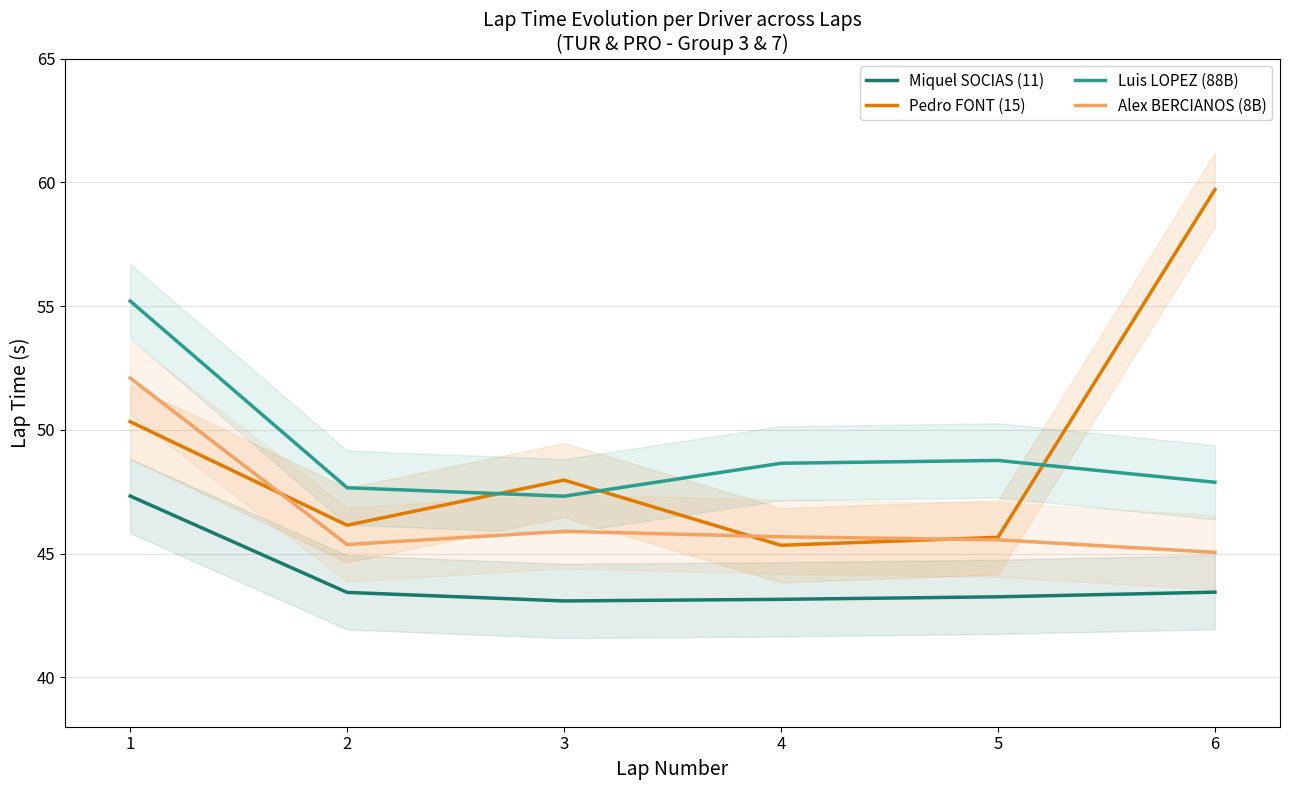

True or false: Alex BERCIANOS (8B) has a value of 45.0 at 6.

True